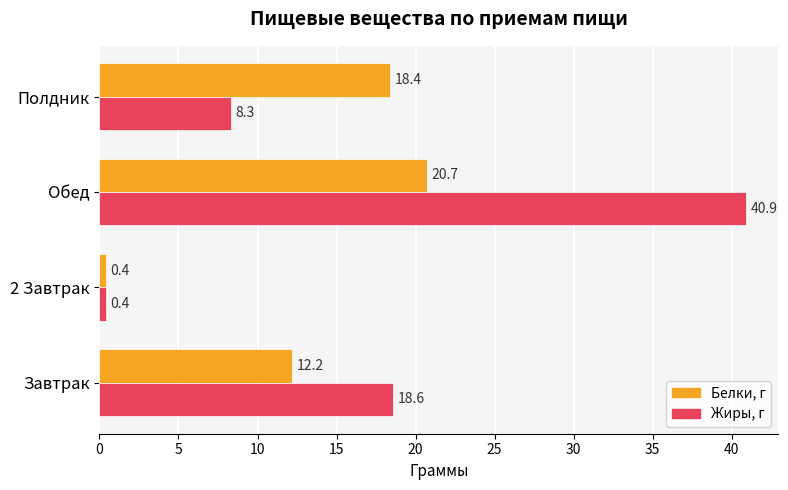

The value of Белки, г at Завтрак is 8.5. True or false?

False